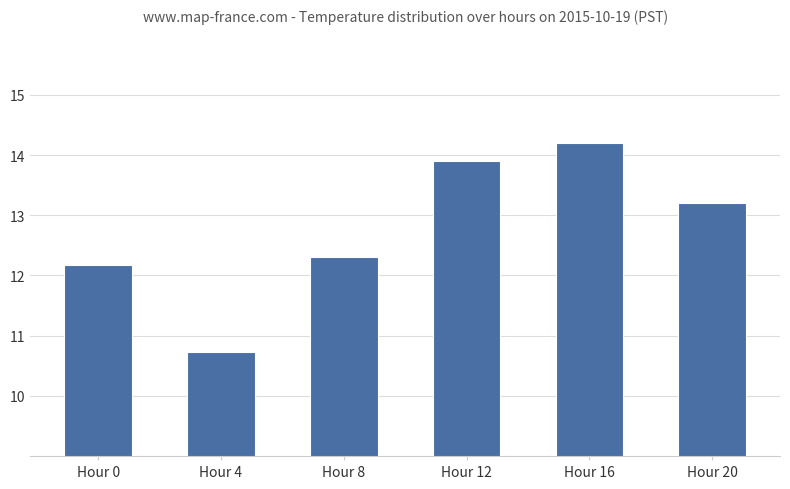

What is the sum of the values at Hour 16 and Hour 20?

27.4